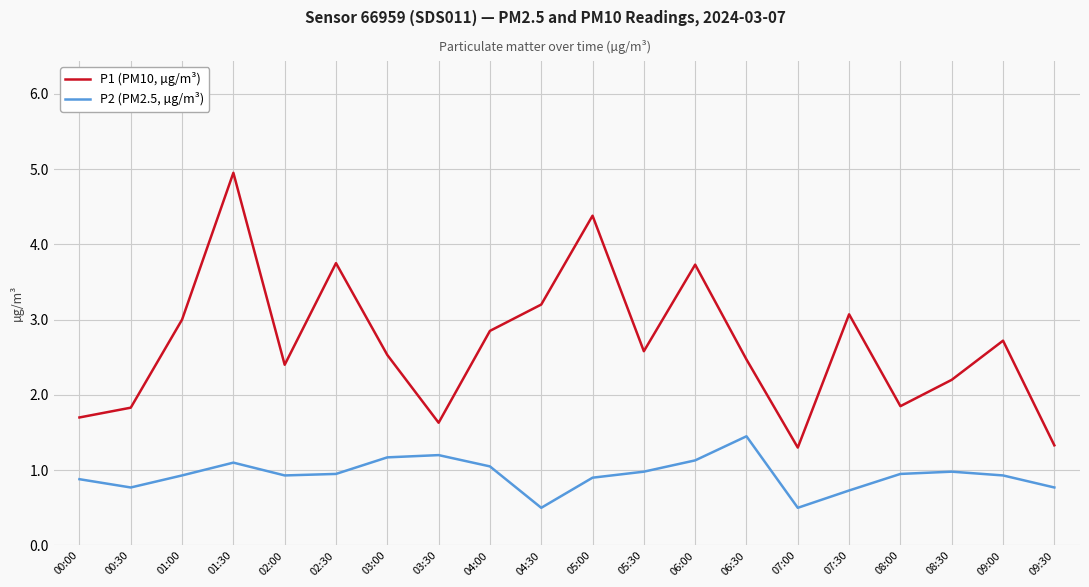

Is this an area chart (filled region under the line)?

No